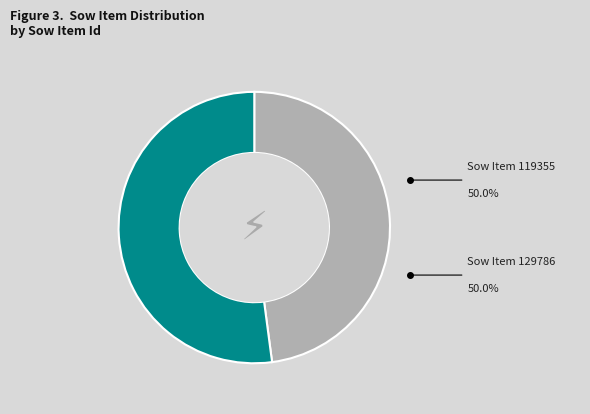

Does any single category account for the majority?

Yes